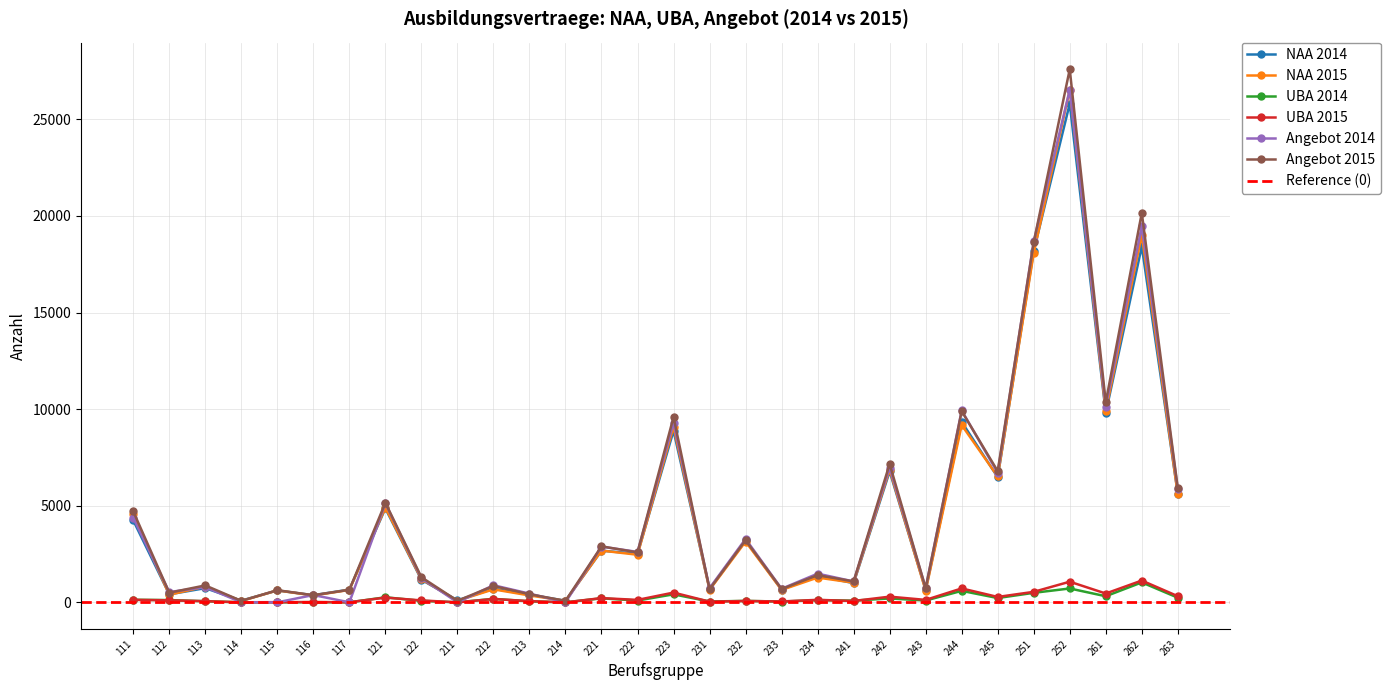

The Angebot 2015 series shows 25 at 114. True or false?

False